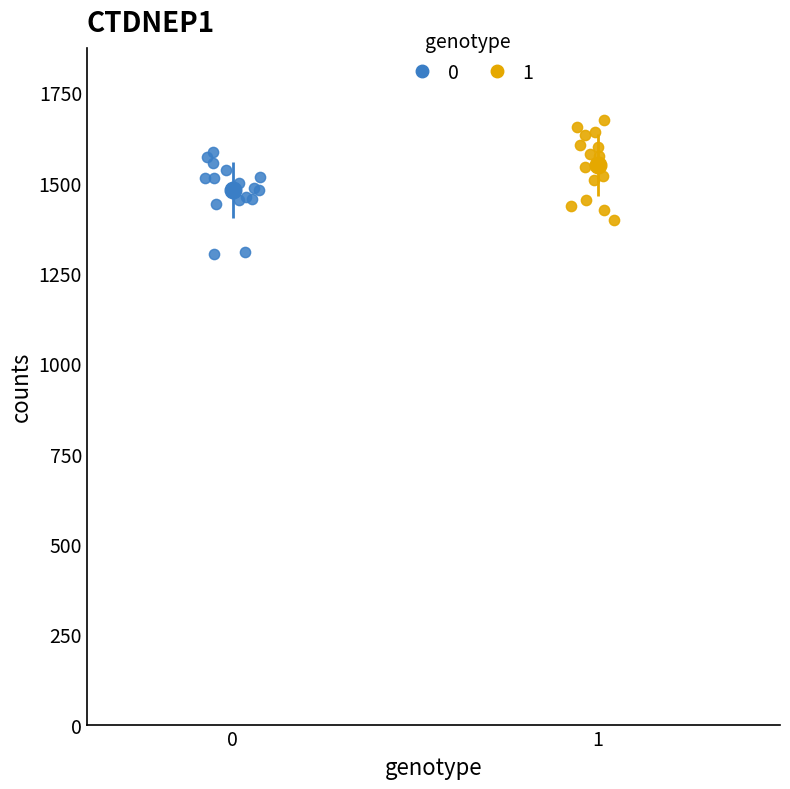

What are all the series names shown in the legend?

0, 1